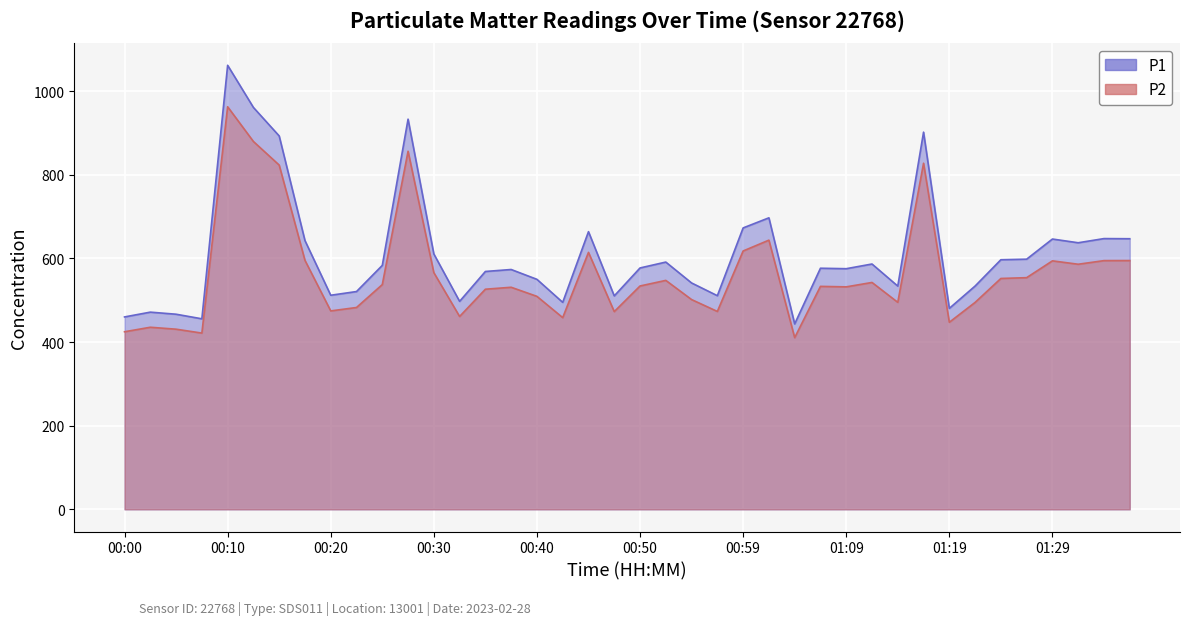

Reading left to right, list all the values displayed in this chart.

P1: 459.9	471.4	466.4	455.5	1061.5	960.8	892.6	642.5	511.8	520.6	583.2	932.8	610.5	497.2	568.6	573.3	549.8	494.8	663.8	510.2	577.0	591.1	541.2	510.7	672.8	696.9	443.2	576.4	575.2	586.5	533.7	901.7	480.4	533.8	596.7	598.0	646.2	637.3	647.2	646.9
P2: 424.5	435.3	430.6	421.3	962.4	879.4	823.0	595.2	474.4	482.5	537.3	856.0	565.9	461.0	526.2	530.9	509.1	458.3	614.2	472.7	533.9	547.3	501.4	473.1	617.6	643.5	410.4	533.0	531.8	542.4	494.9	827.4	447.2	494.7	551.9	553.8	594.0	585.9	594.5	594.7